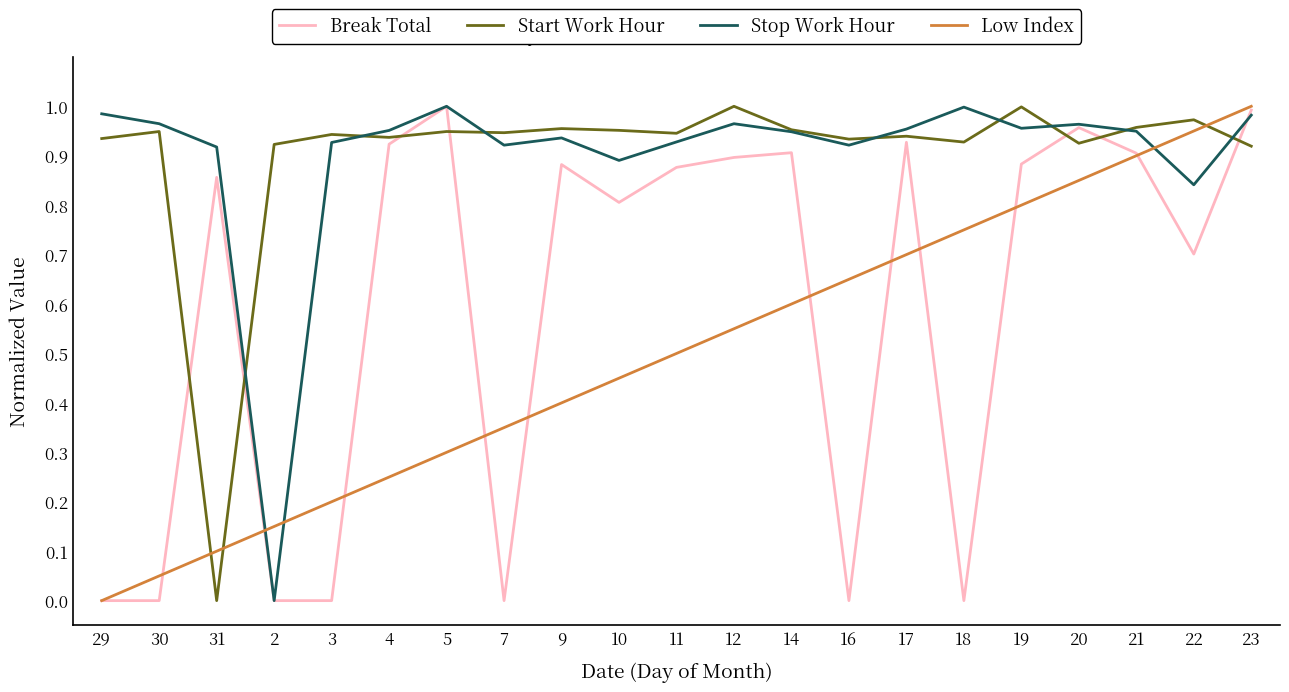

At which category is the sum across all series the highest?

23